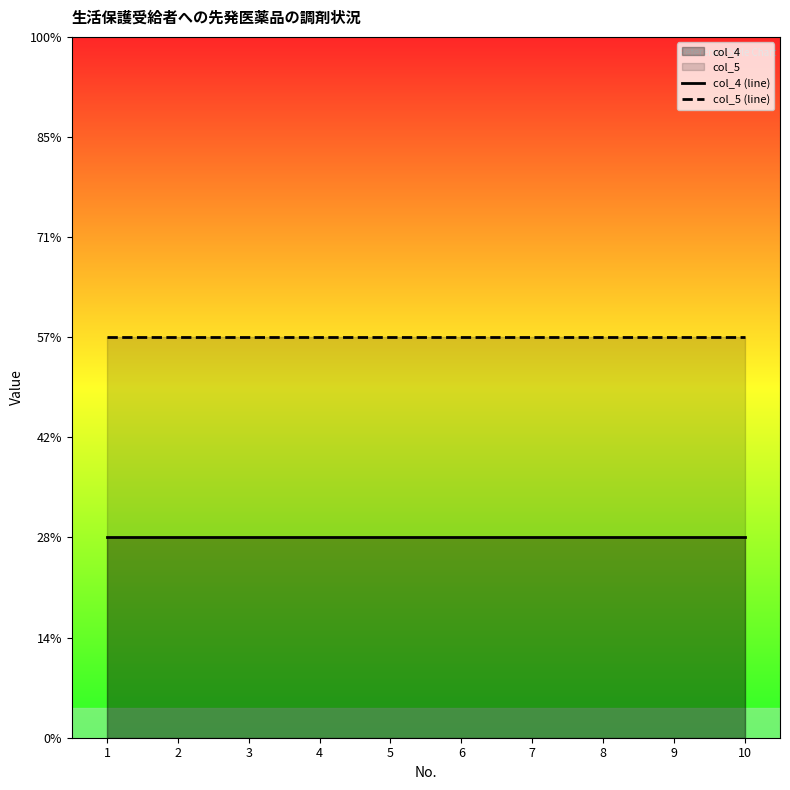

Reading left to right, transcribe all the data shown in this chart.

col_4 (line): 1=1	2=1	3=1	4=1	5=1	6=1	7=1	8=1	9=1	10=1
col_5 (line): 1=2	2=2	3=2	4=2	5=2	6=2	7=2	8=2	9=2	10=2